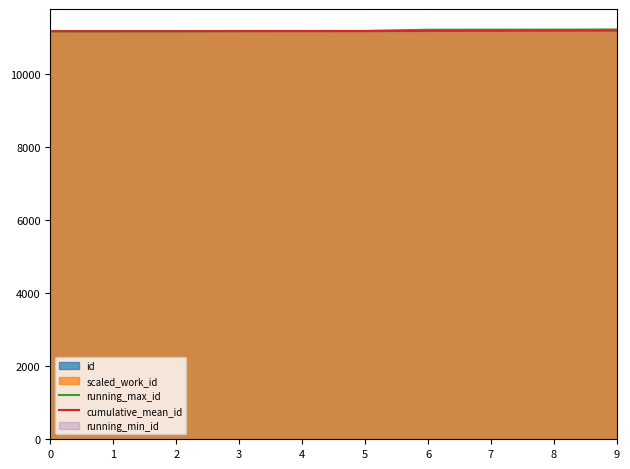

Between 9 and 2, which is larger?

9